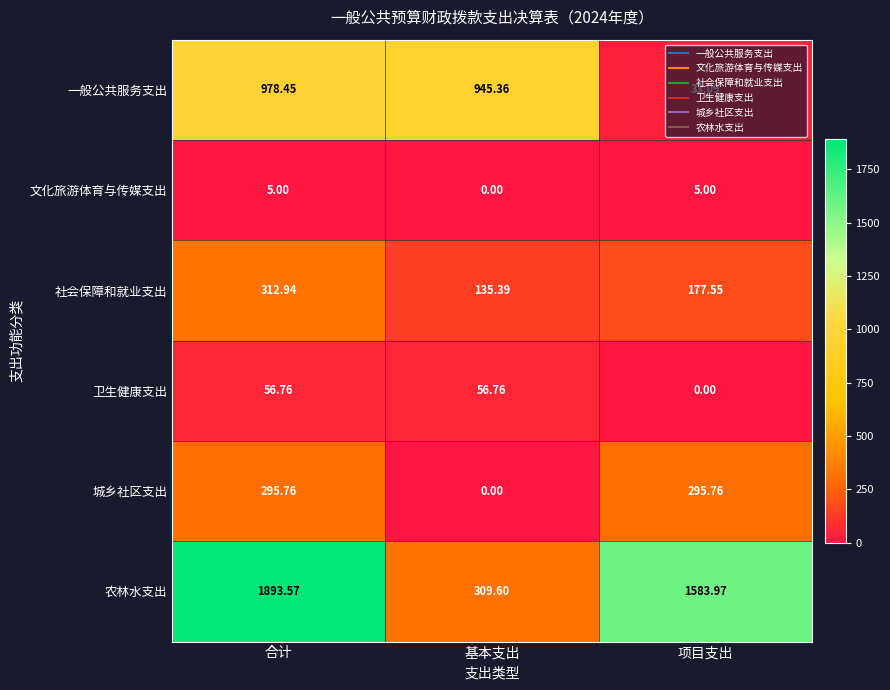

At 项目支出, list the series in order from largest to smallest.

农林水支出, 城乡社区支出, 社会保障和就业支出, 一般公共服务支出, 文化旅游体育与传媒支出, 卫生健康支出